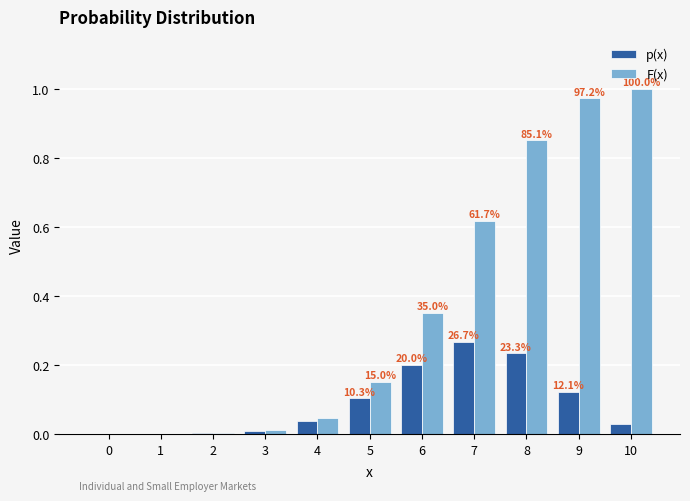

List the series in order of their overall mean, highest first.

F(x), p(x)